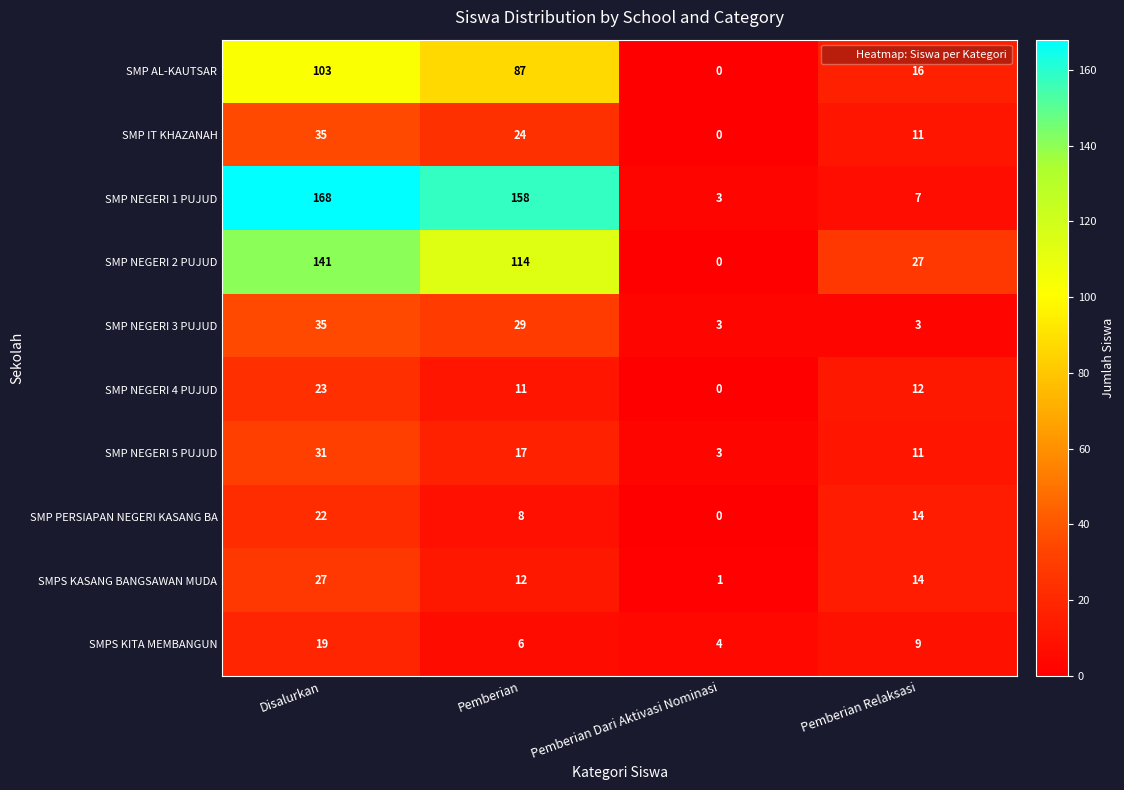

True or false: SMP AL-KAUTSAR has a value of 87 at Pemberian.

True